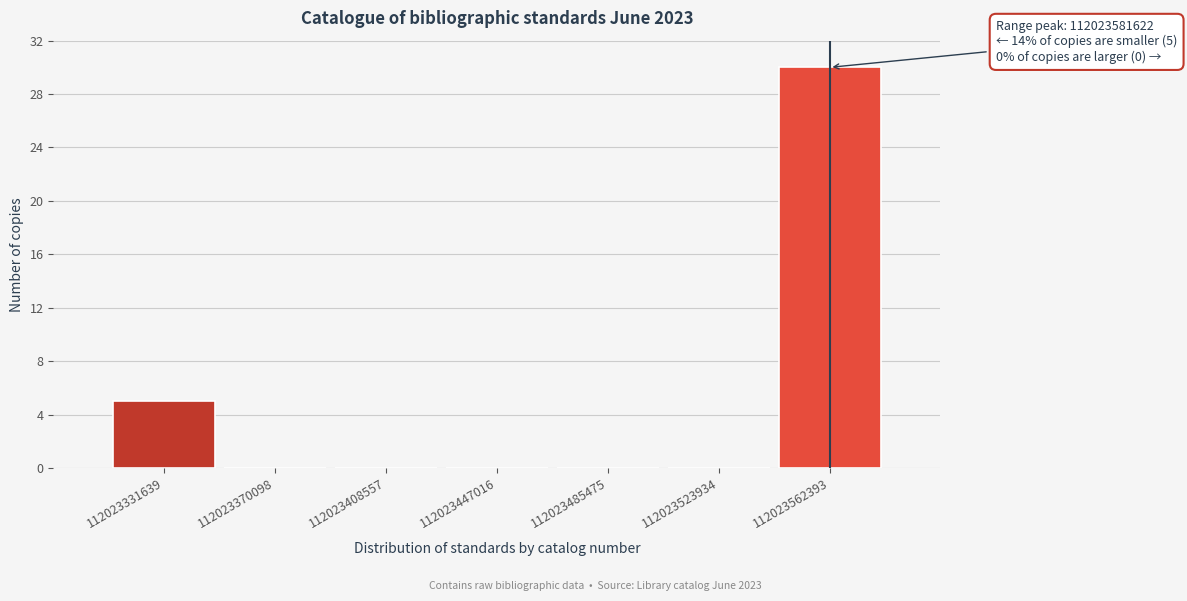

At which label is the value closest to 15?

112023331639